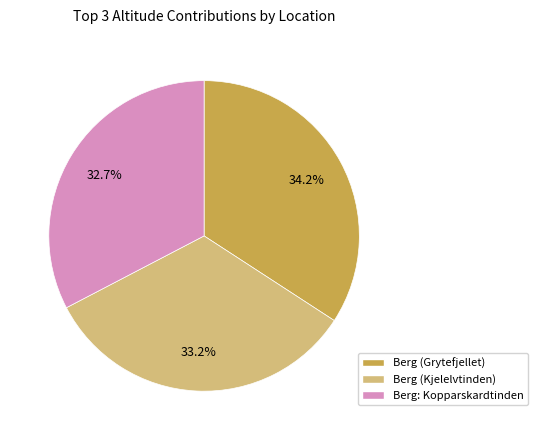

Is there any slice that represents more than half of the pie?

No